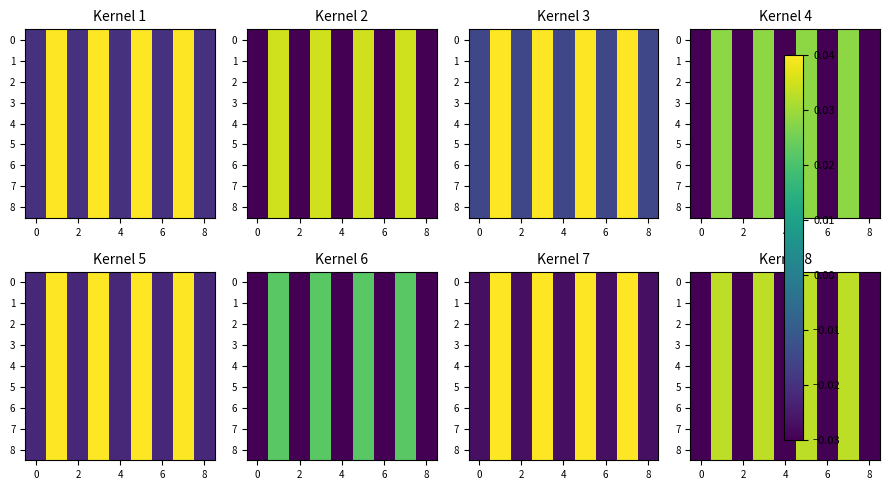

How many values in 2 are above zero?

4